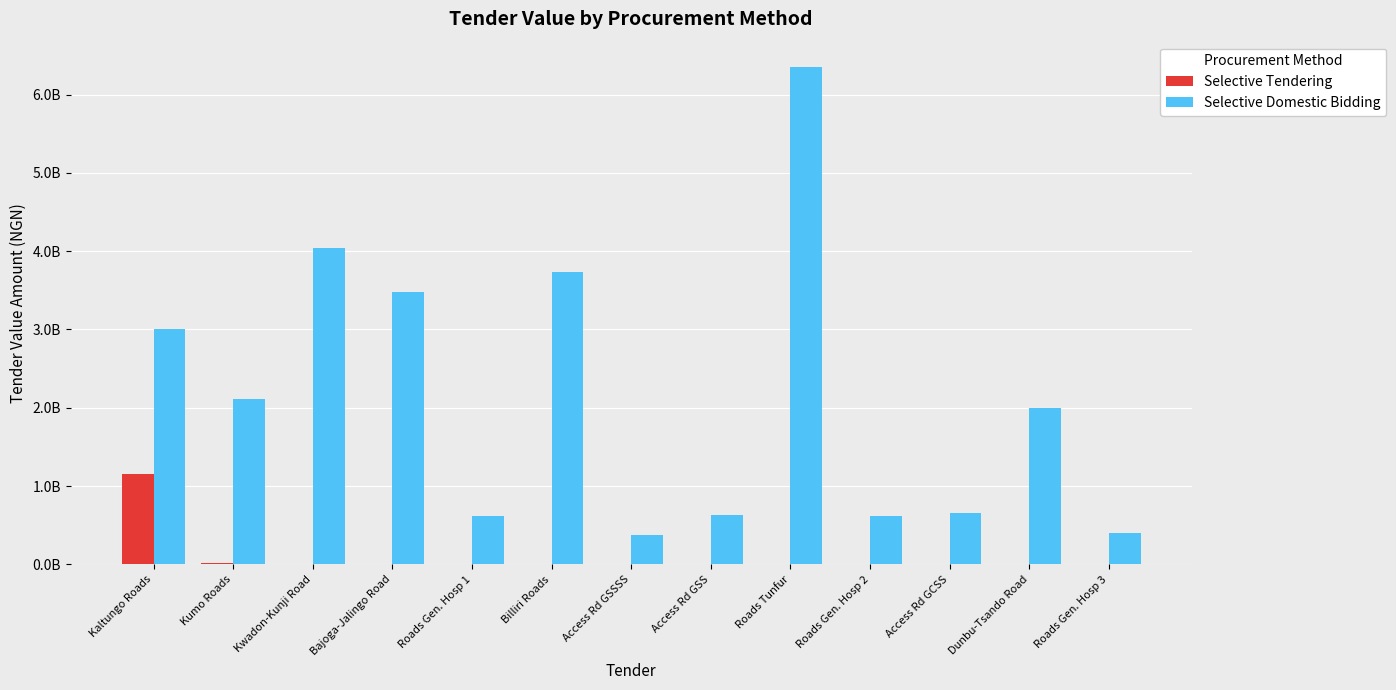

What are all the series names shown in the legend?

Selective Tendering, Selective Domestic Bidding